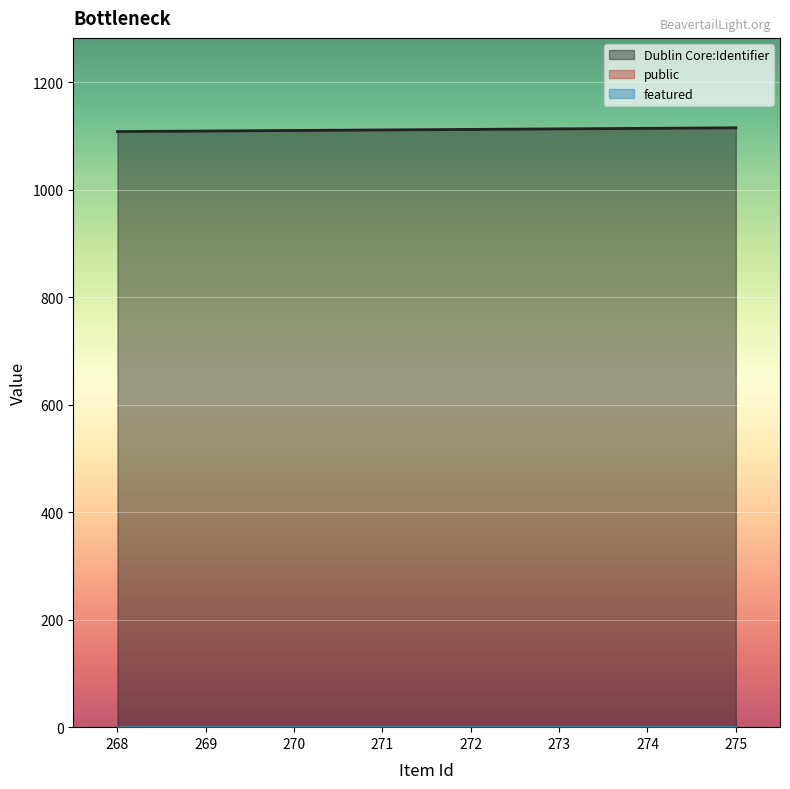

What is the spread (max minus min) of values at 268?

1108